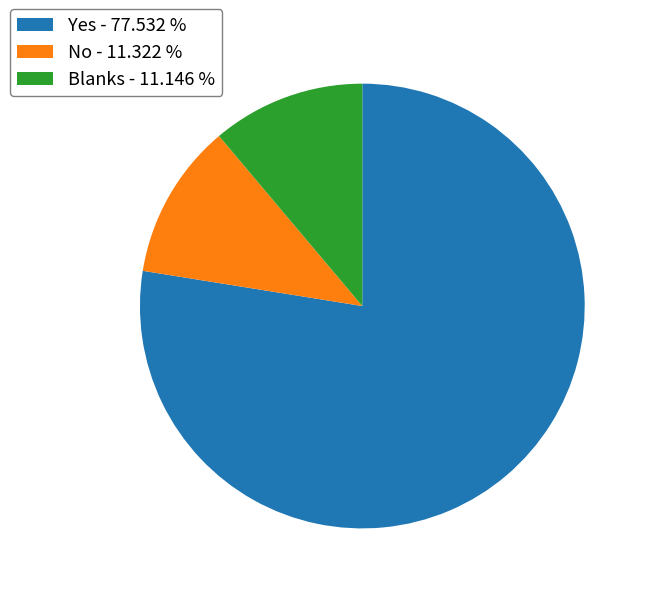

How many slices are in this pie chart?

3